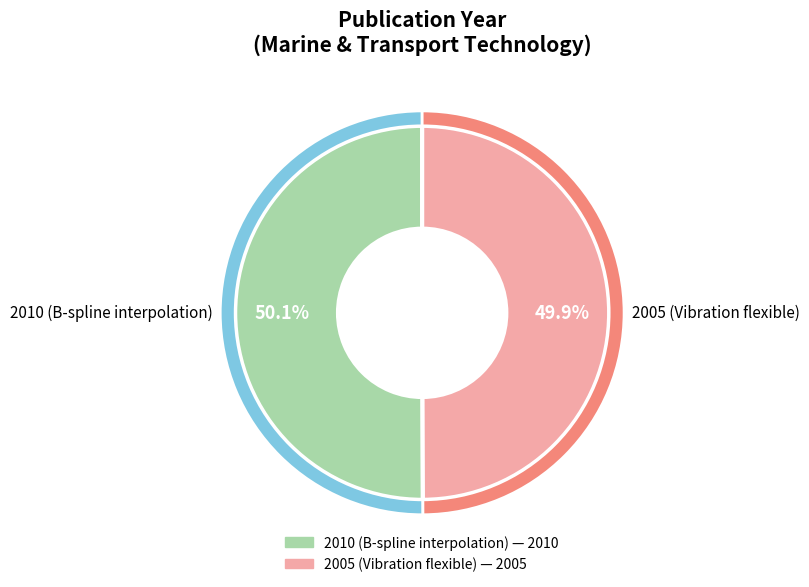

What is the smallest slice in the pie chart?

2005 (Vibration flexible)